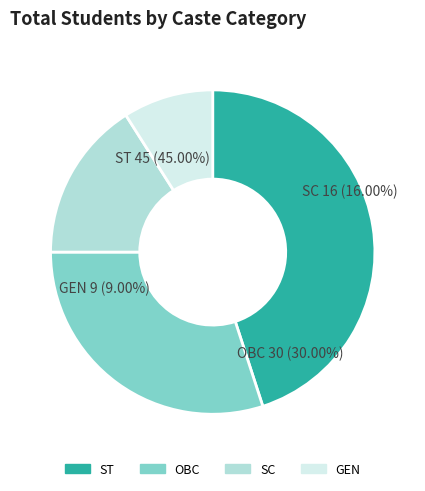

Which category has the smallest portion of the pie?

GEN